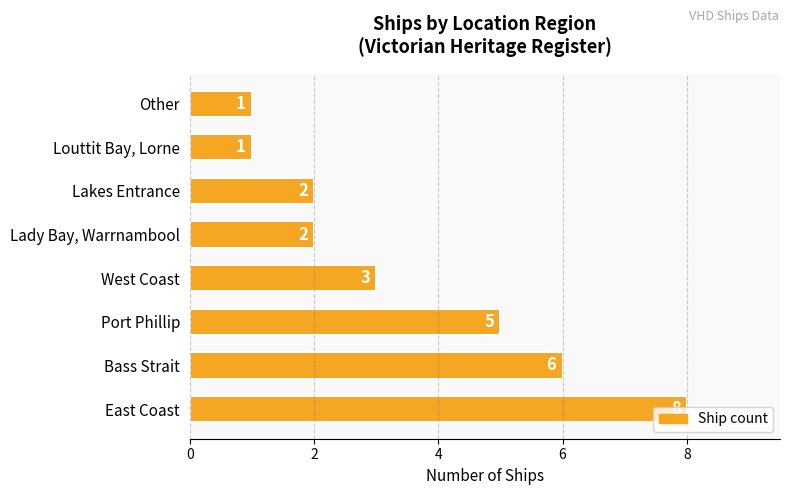

What value does the data have at East Coast?

8